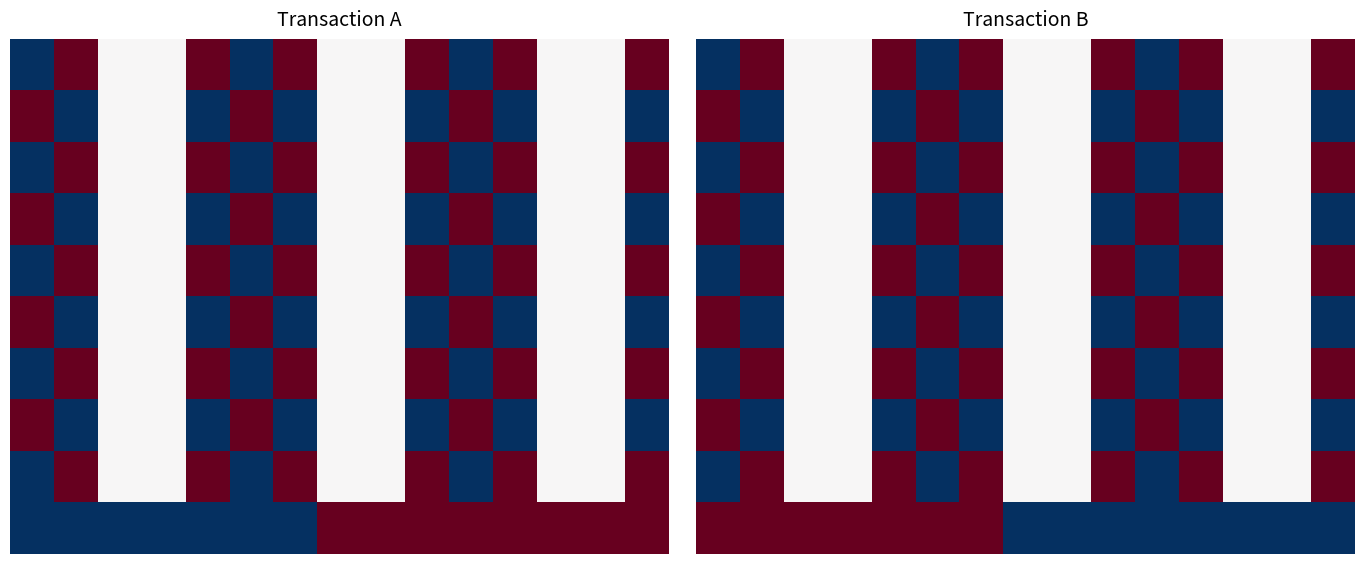

Count the number of categories in the chart.

15